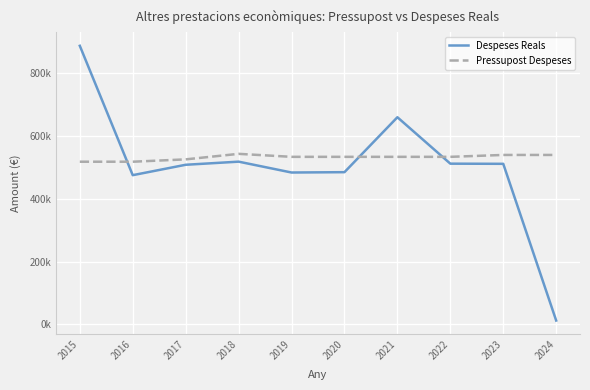

Rank the series by their maximum value, from highest to lowest.

Despeses Reals, Pressupost Despeses